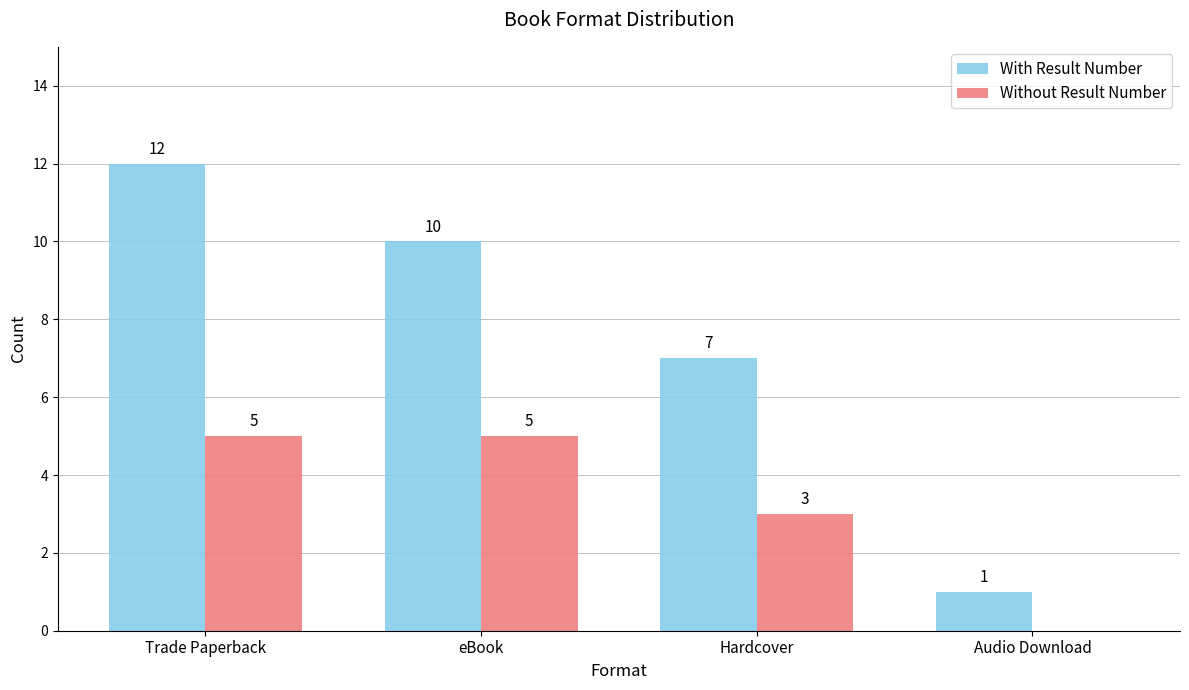

Is it true that Without Result Number equals 3 at Trade Paperback?

False